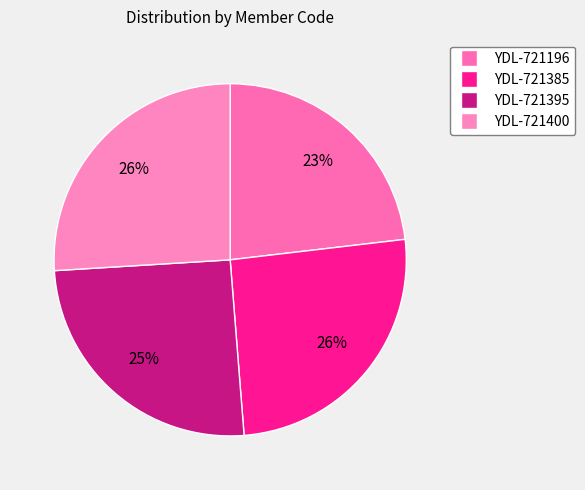

Is there a majority slice in this chart?

No